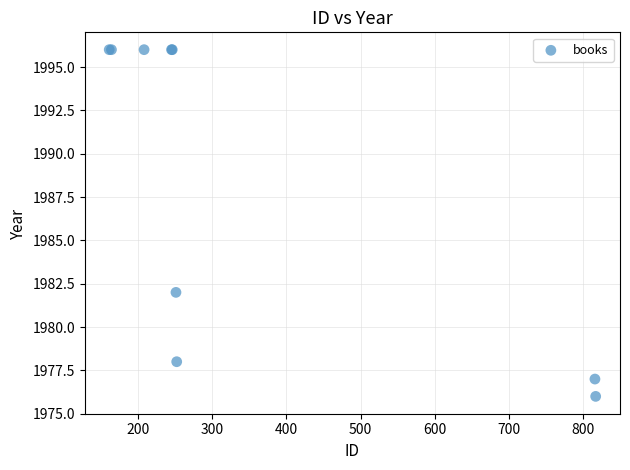

What Y value in the scatter plot is closest to 1986?

1982